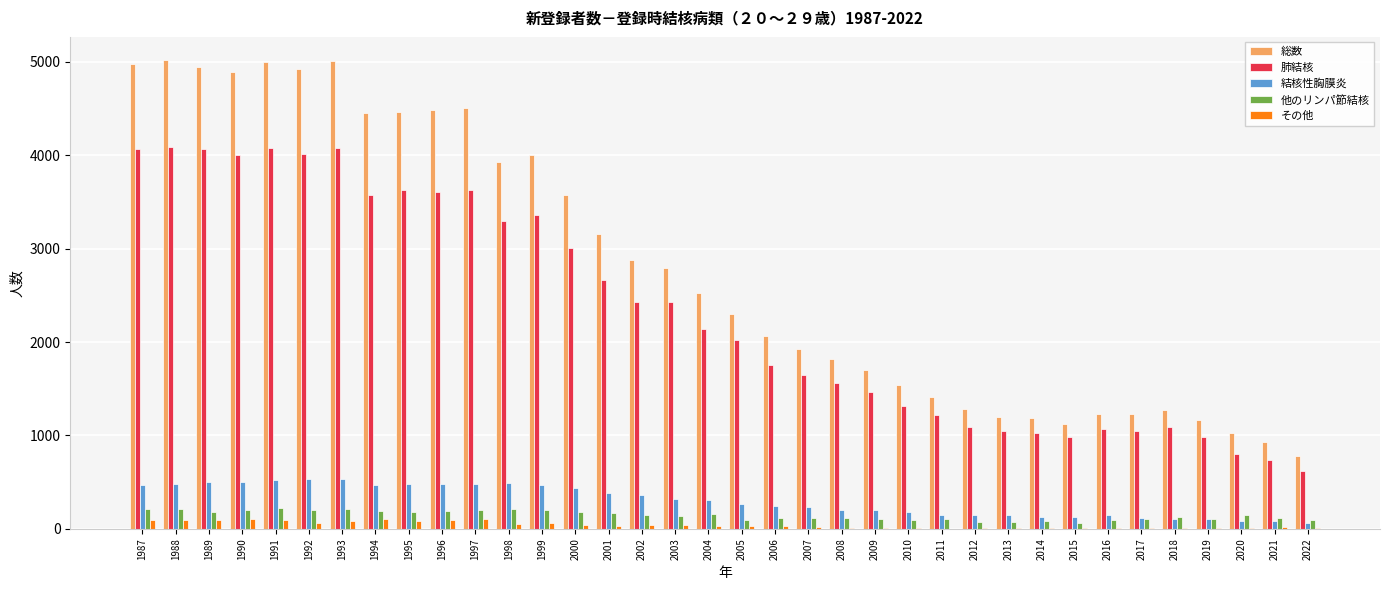

Which series has the largest total across all categories?

総数